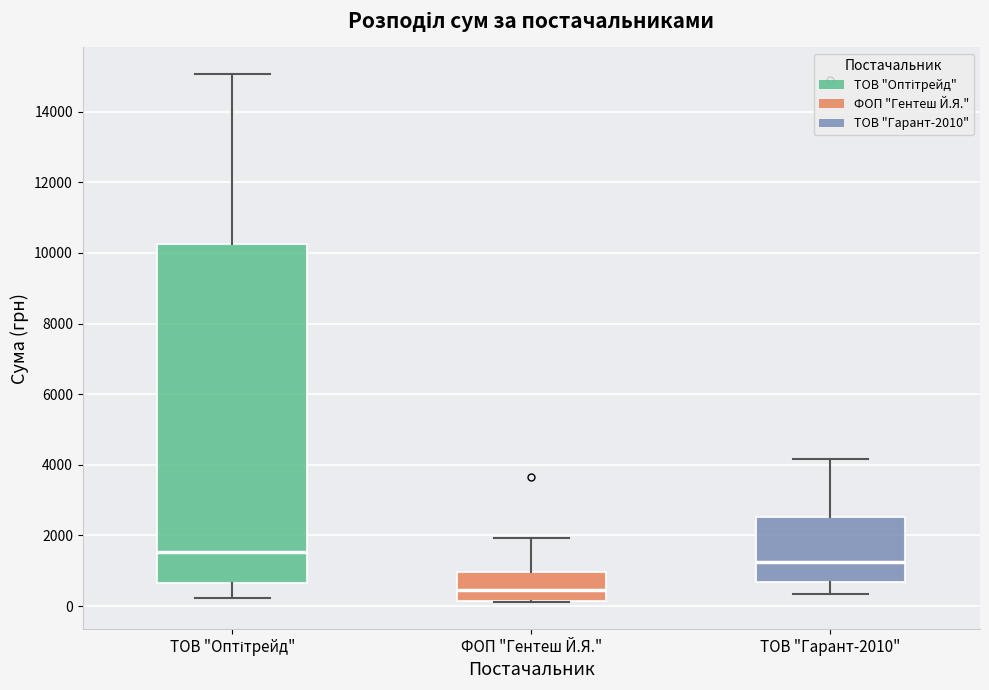

Where is the lower edge of the box for ТОВ "Оптітрейд" on the y-axis? The values are not printed on the chart, so give them approximately, as read against the axis.

600